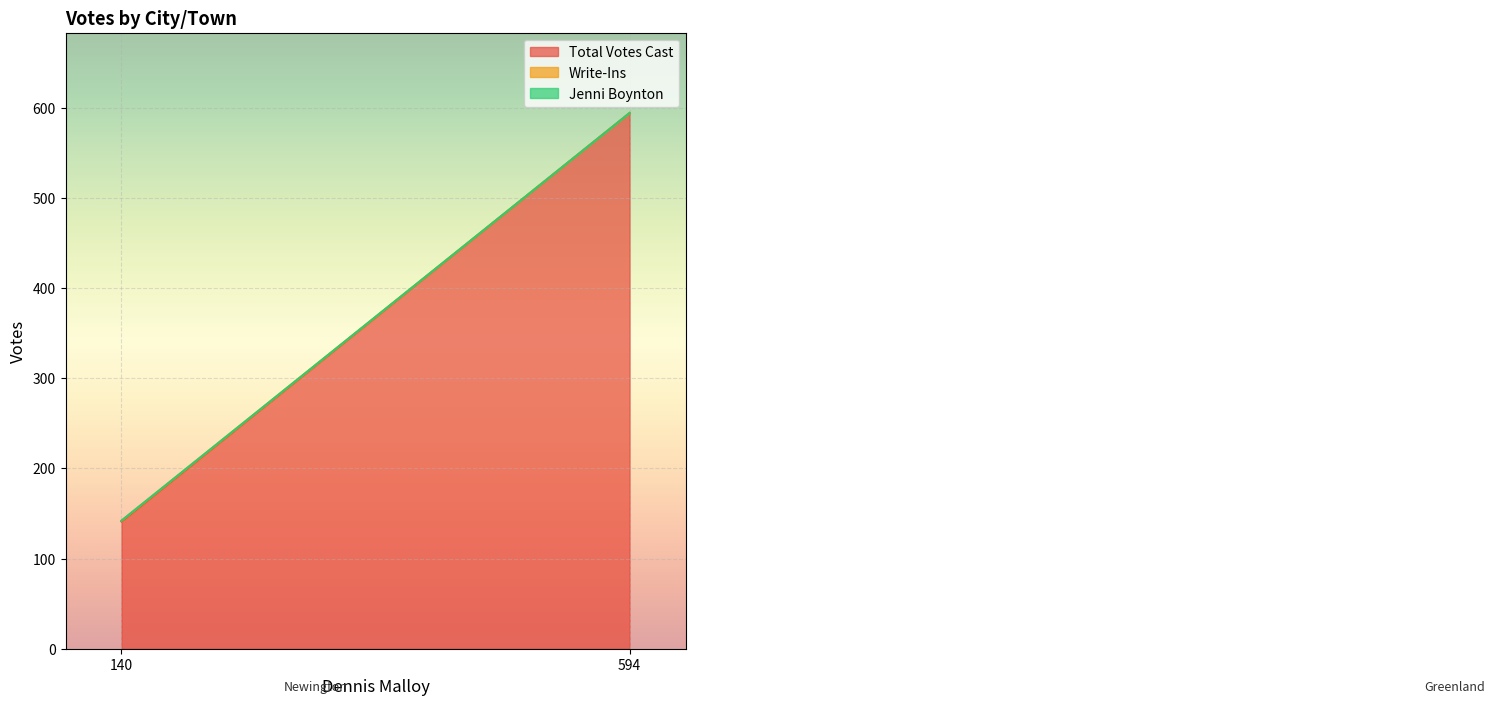

The value of Write-Ins at Greenland is 0. True or false?

False